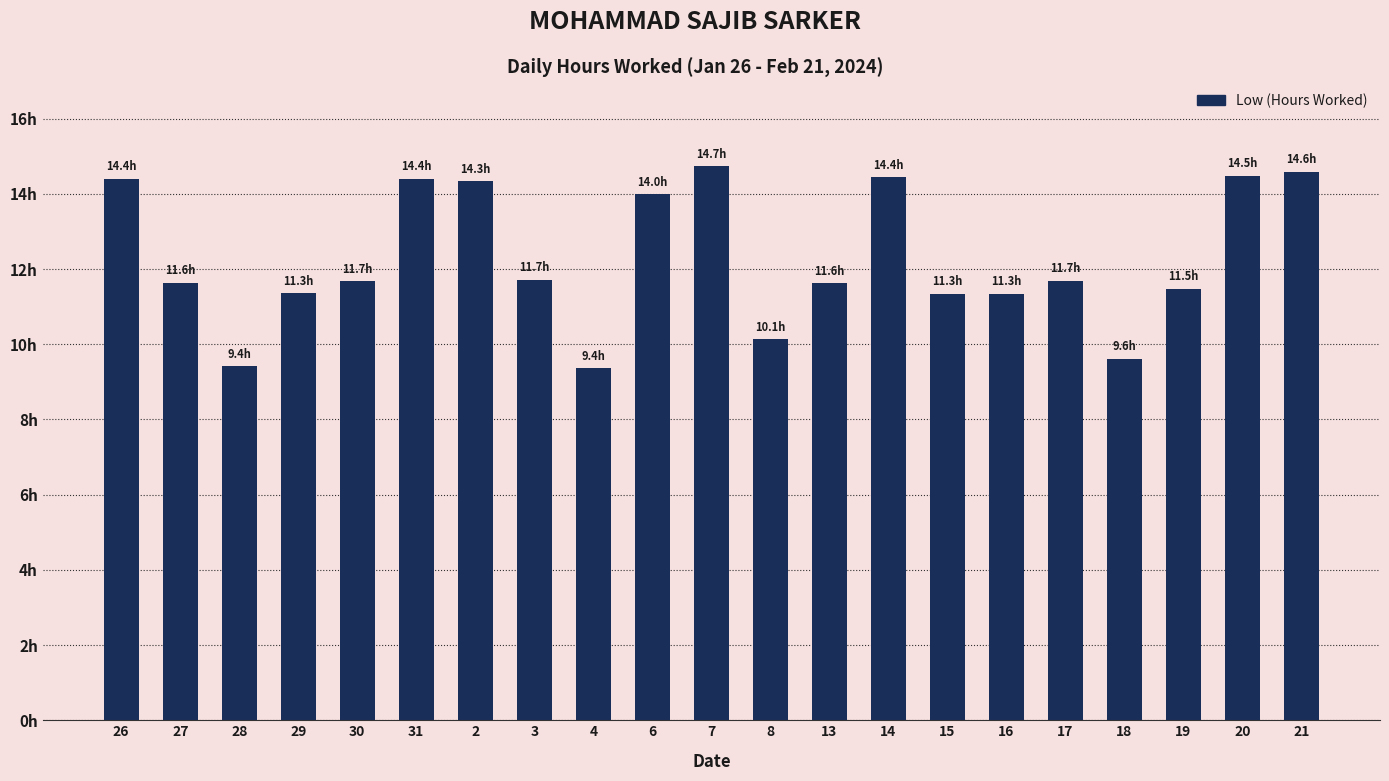

Approximately how many times larger is the value at 27 compared to 2?

0.8